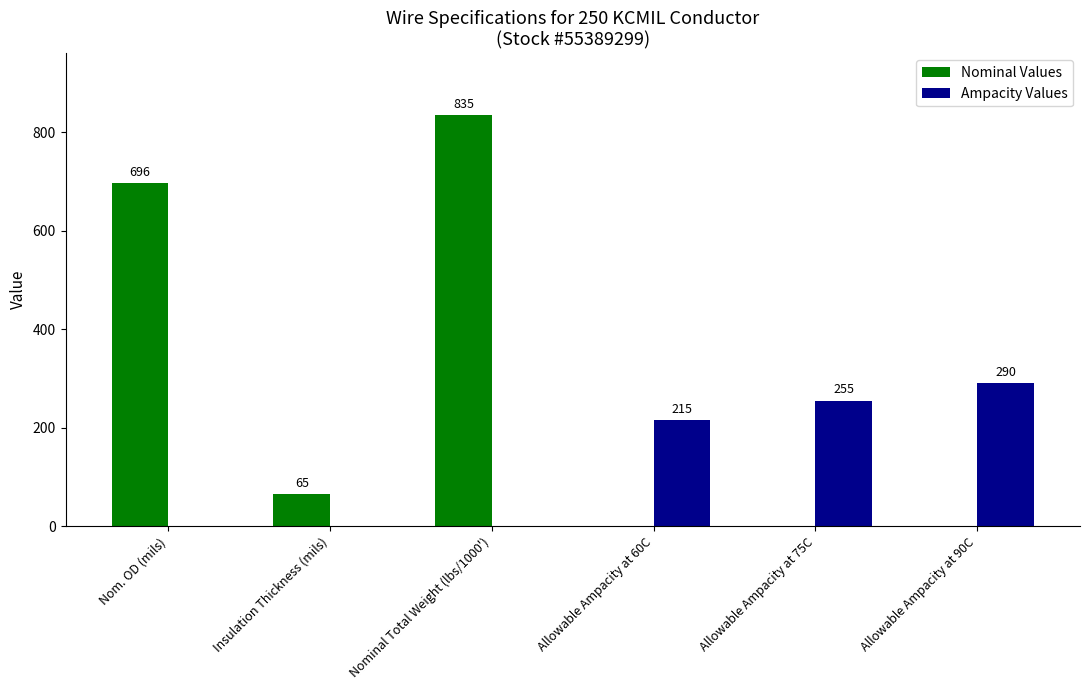

Where is Ampacity Values nearest to the value 145?

Allowable Ampacity at 60C